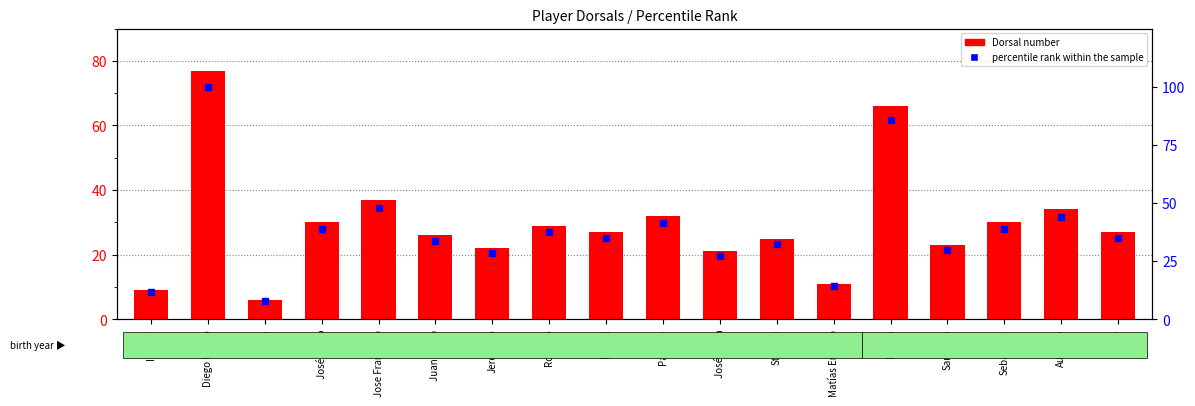

What is the total value across all series at Juan Pablo?

59.8